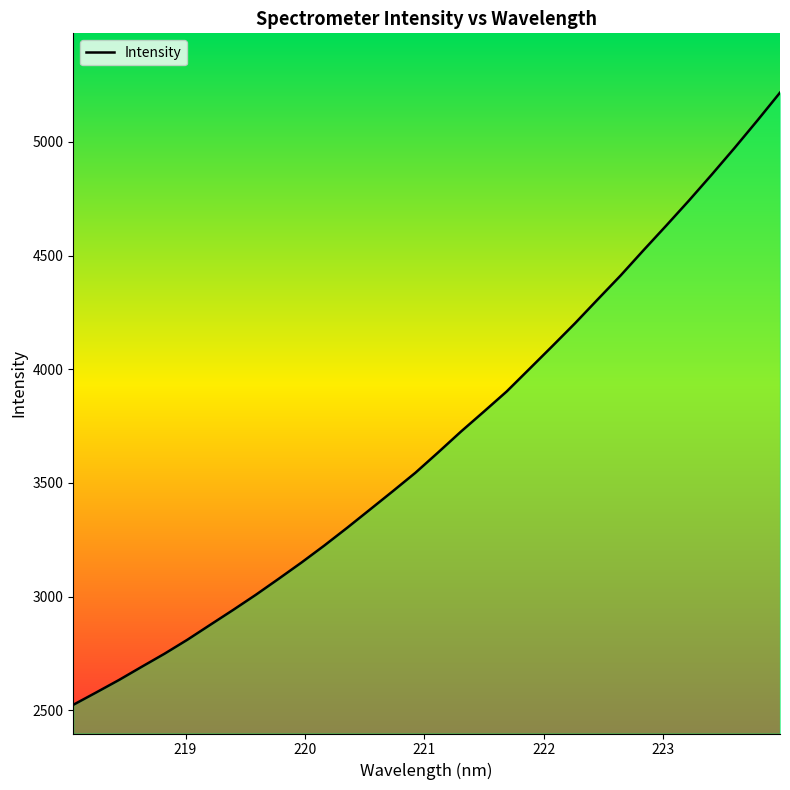

What is the smallest value displayed?

2524.3